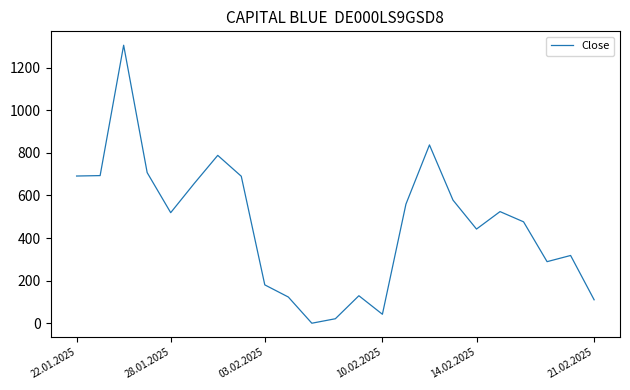

What is the difference between the maximum and minimum values?

1305